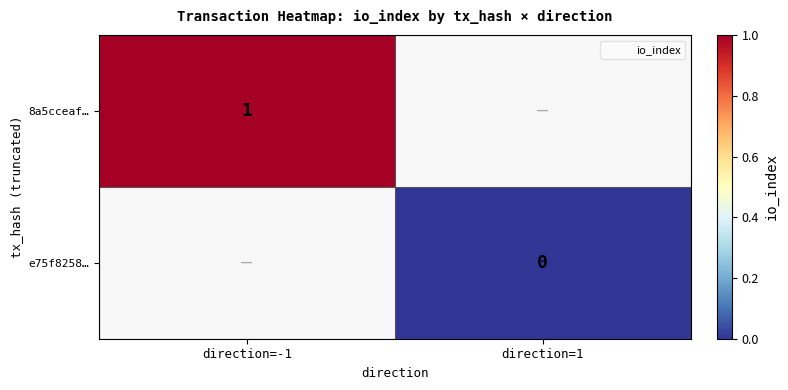

Read the 8a5cceaf… value at direction=-1.

1.0